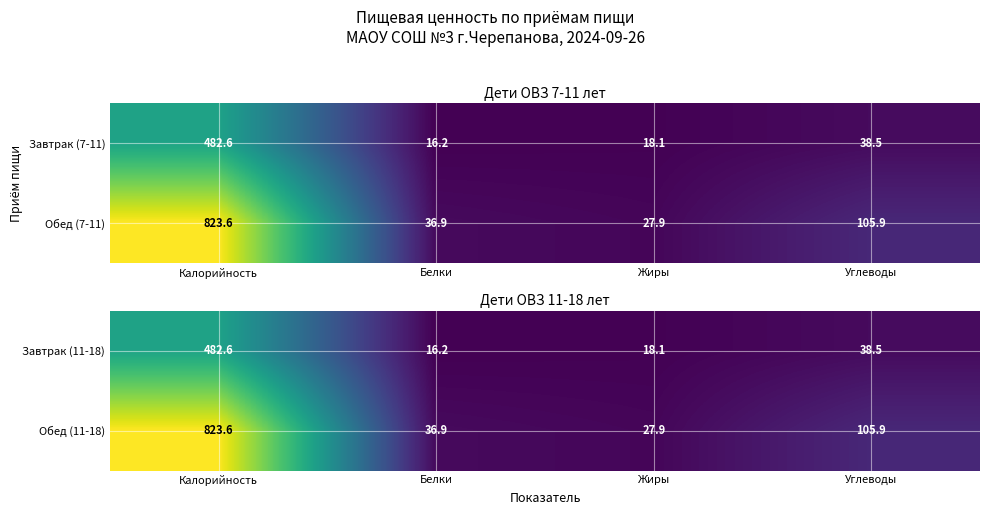

What is the total value across all series at Калорийность?

1306.2